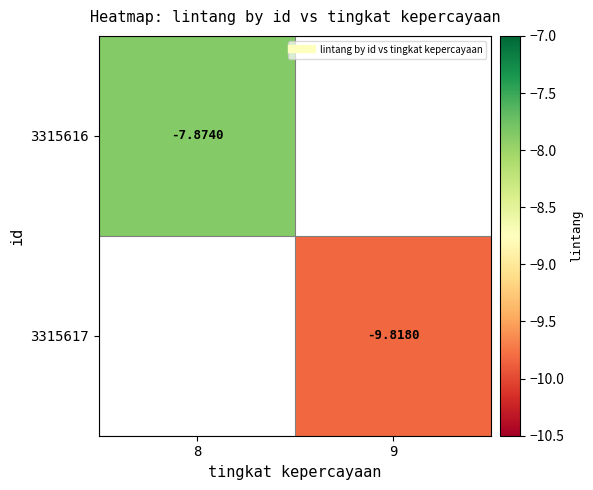

Which label corresponds to the largest value in the chart?

8